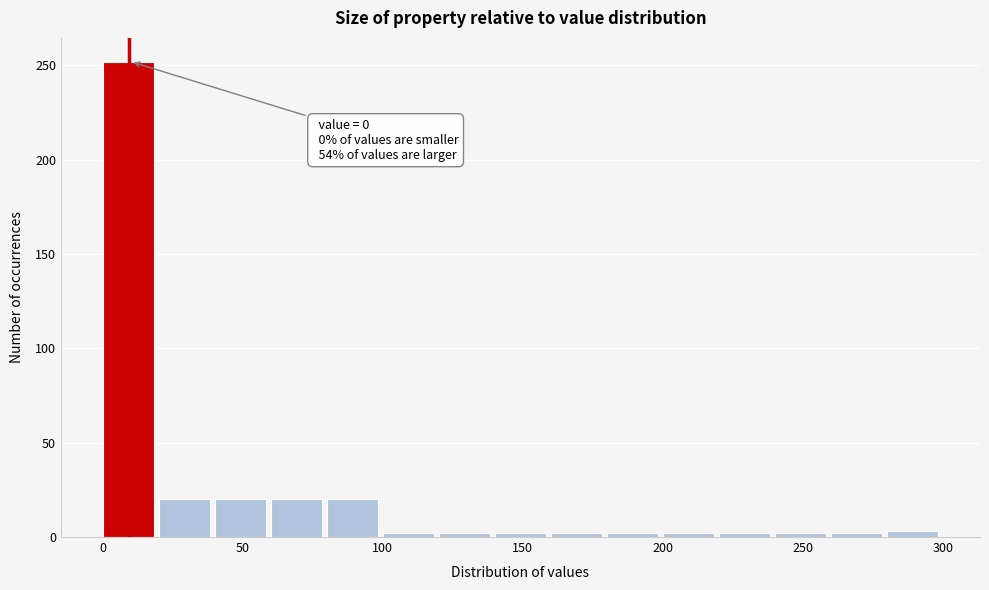

Over which range of the x-axis is the bar tallest?

0 to 20